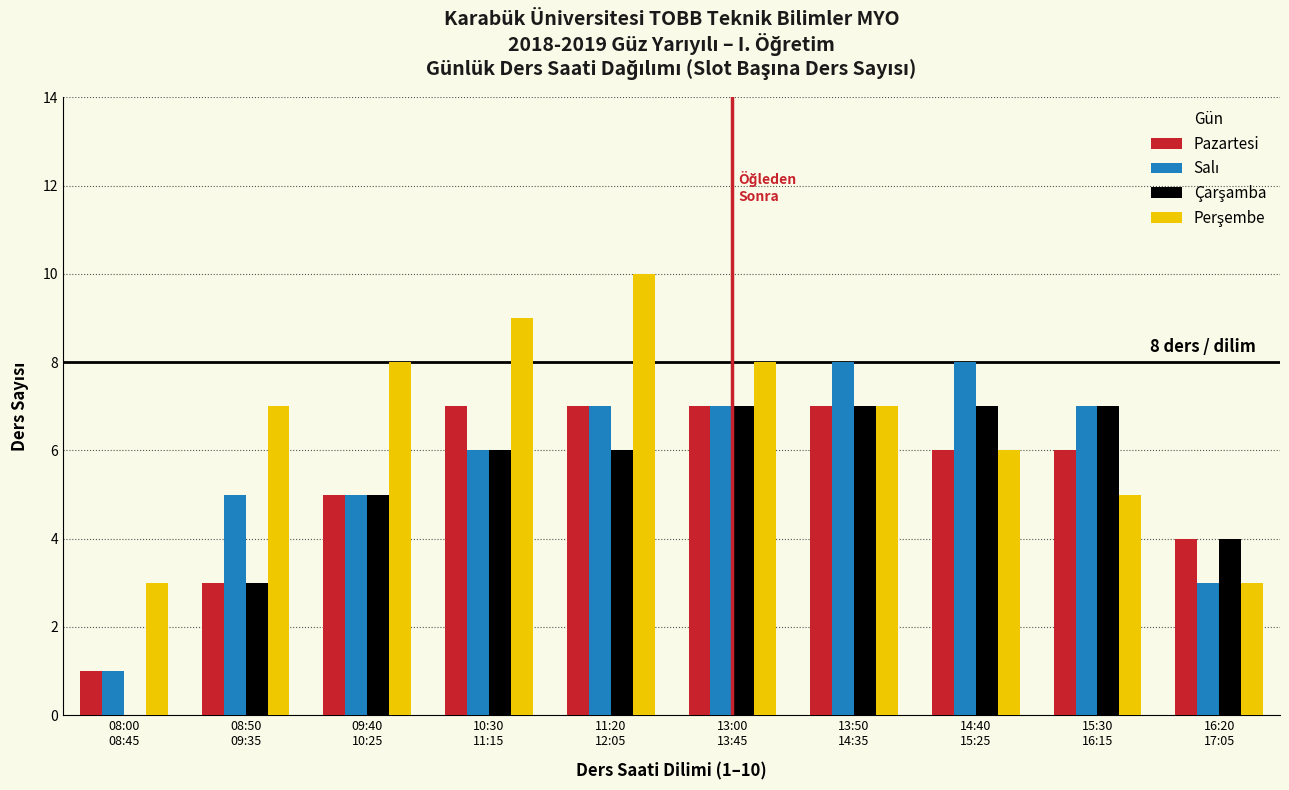

What is the maximum value for Pazartesi?

7